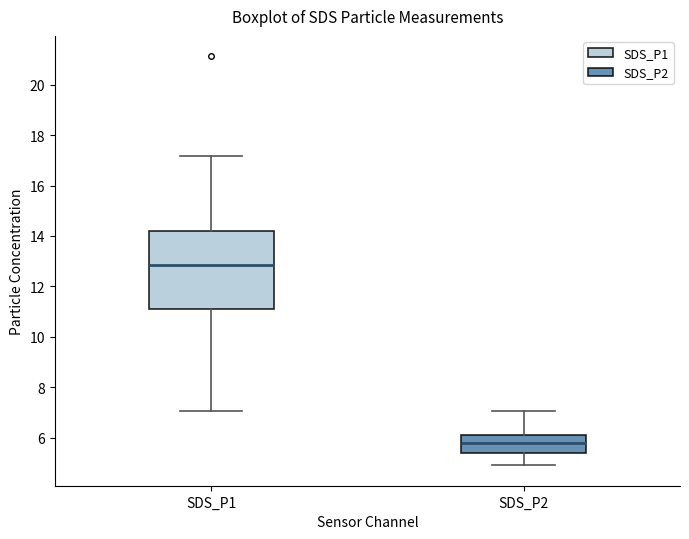

Where does the lower whisker of the box for SDS_P2 end on the y-axis? The values are not printed on the chart, so give them approximately, as read against the axis.

5.0